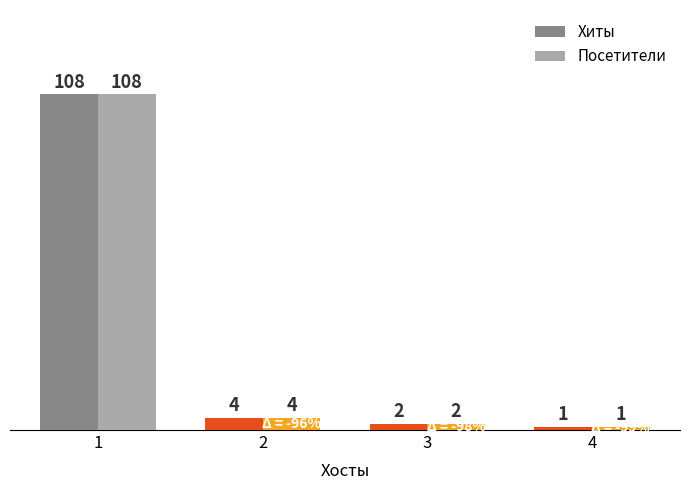

At which label does Посетители reach its peak?

1